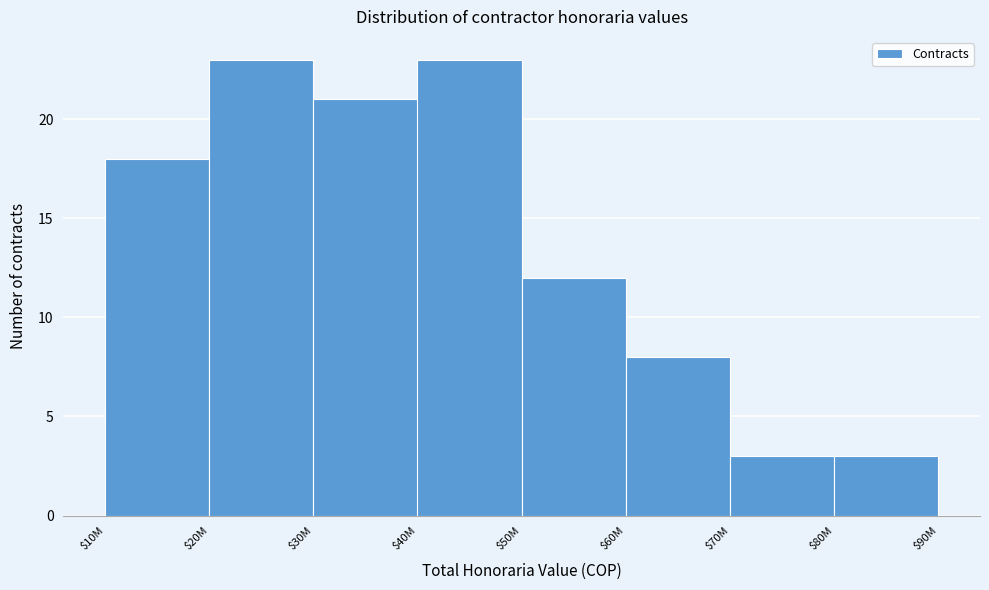

Reading left to right, what are all the values shown in this chart?

18	23	21	23	12	8	3	3